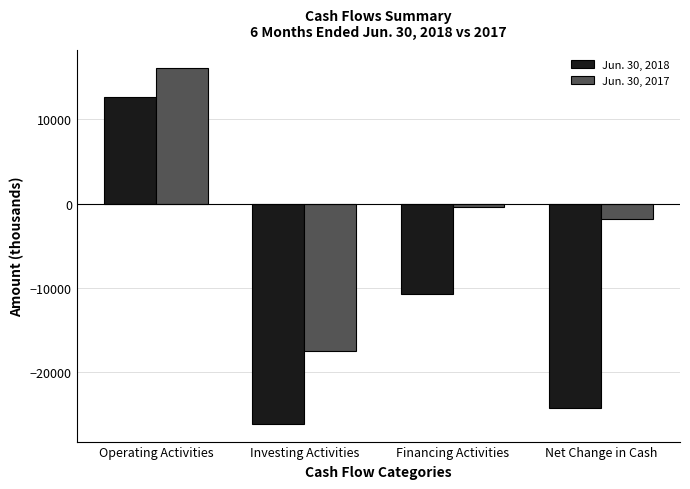

The Jun. 30, 2017 series shows 23726 at Operating Activities. True or false?

False